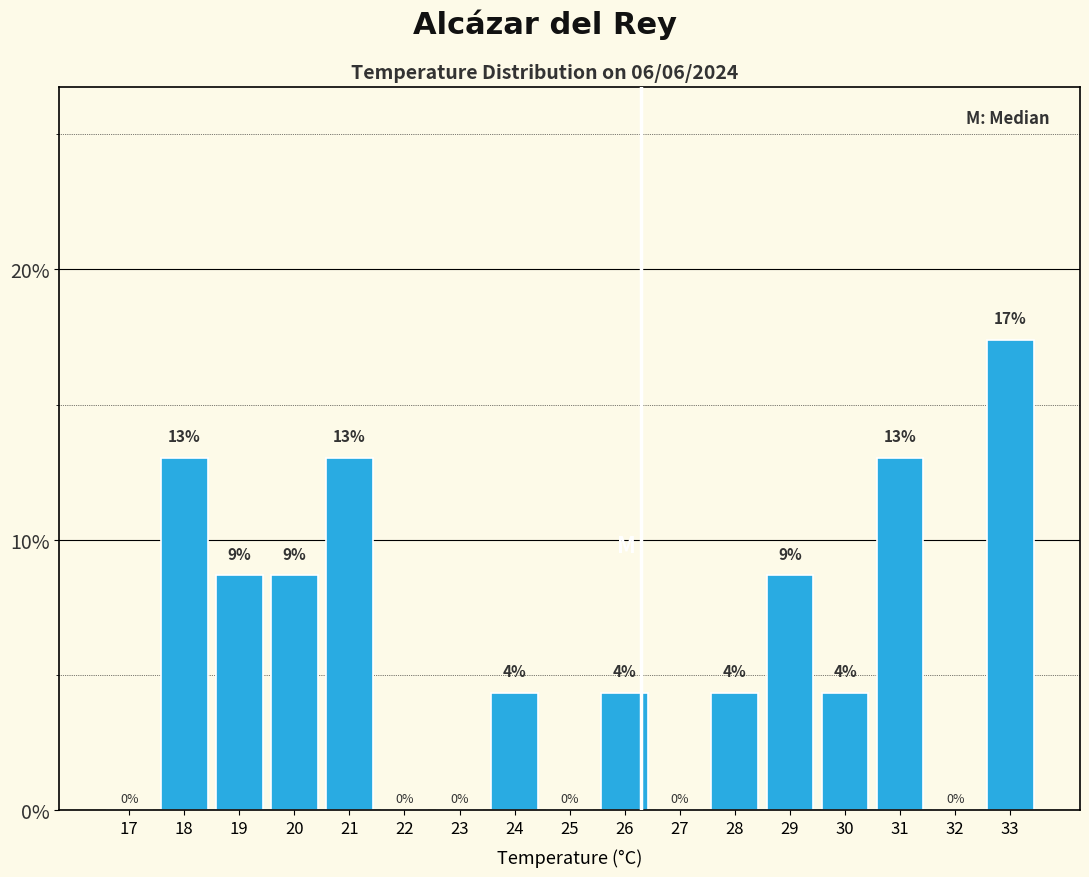

What is the change in value from 27 to 31?

+13.0